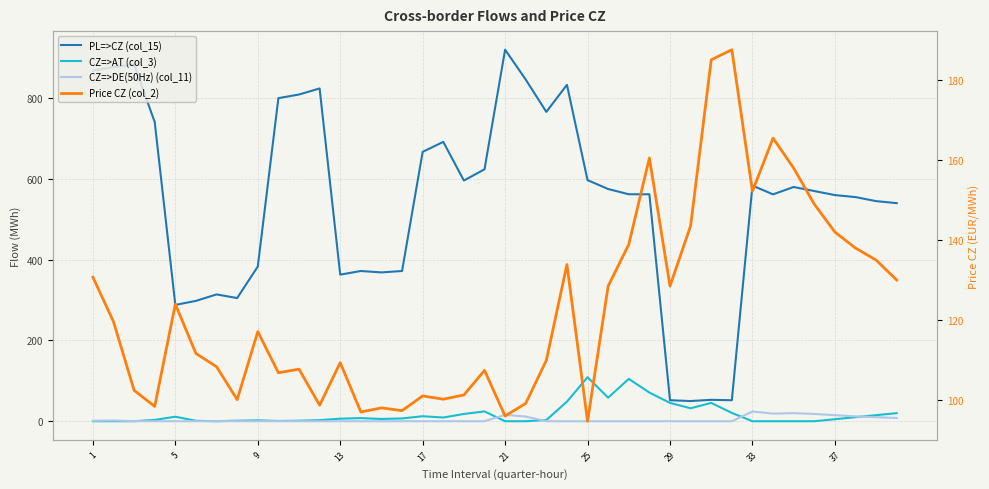

Where is CZ=>DE(50Hz) (col_11) nearest to the value 12?

37